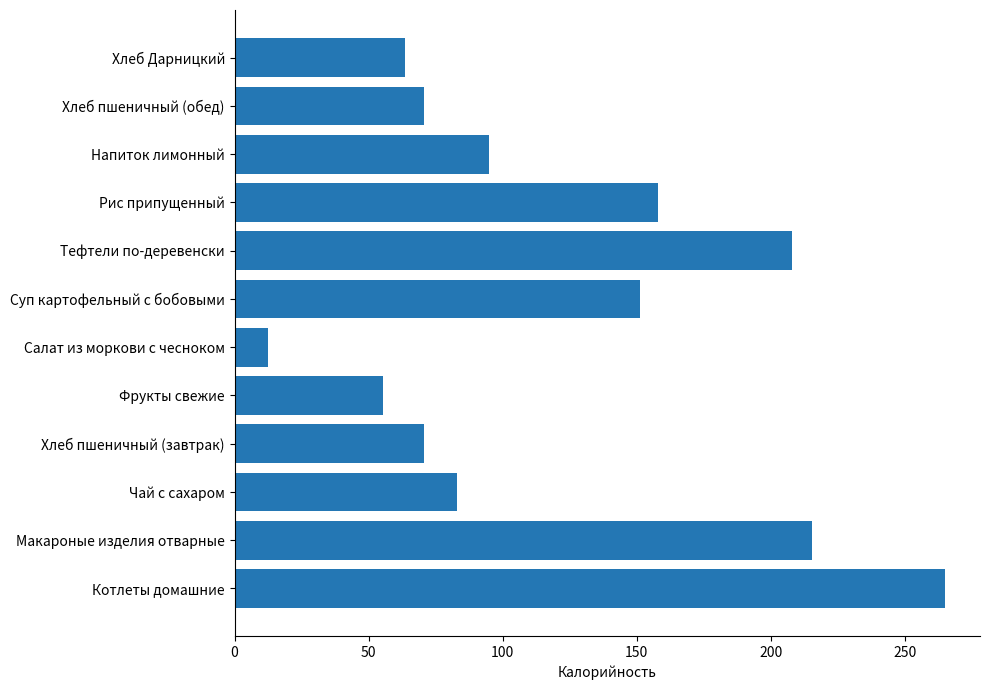

What is the minimum value shown in the chart?

12.6